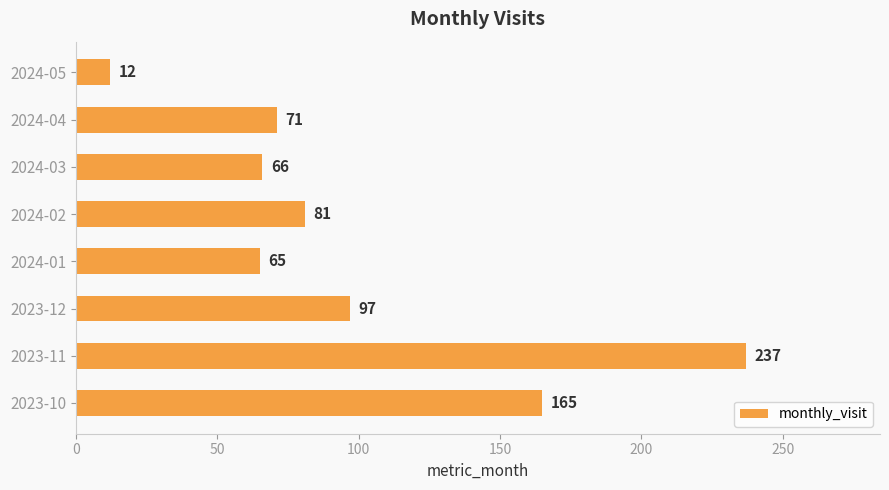

Approximately how many times larger is the value at 2023-12 compared to 2024-01?

1.5